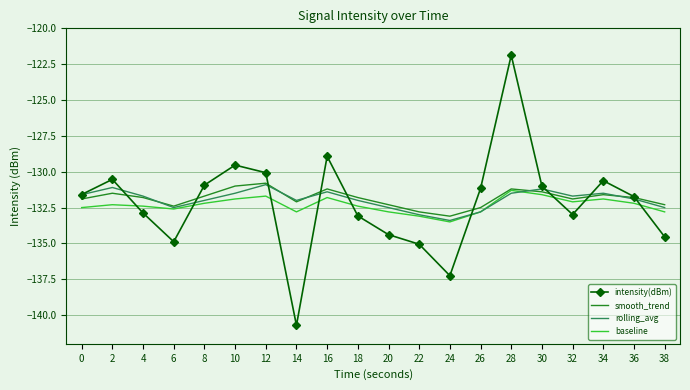

How many intersections are there between baseline and intensity(dBm)?

9